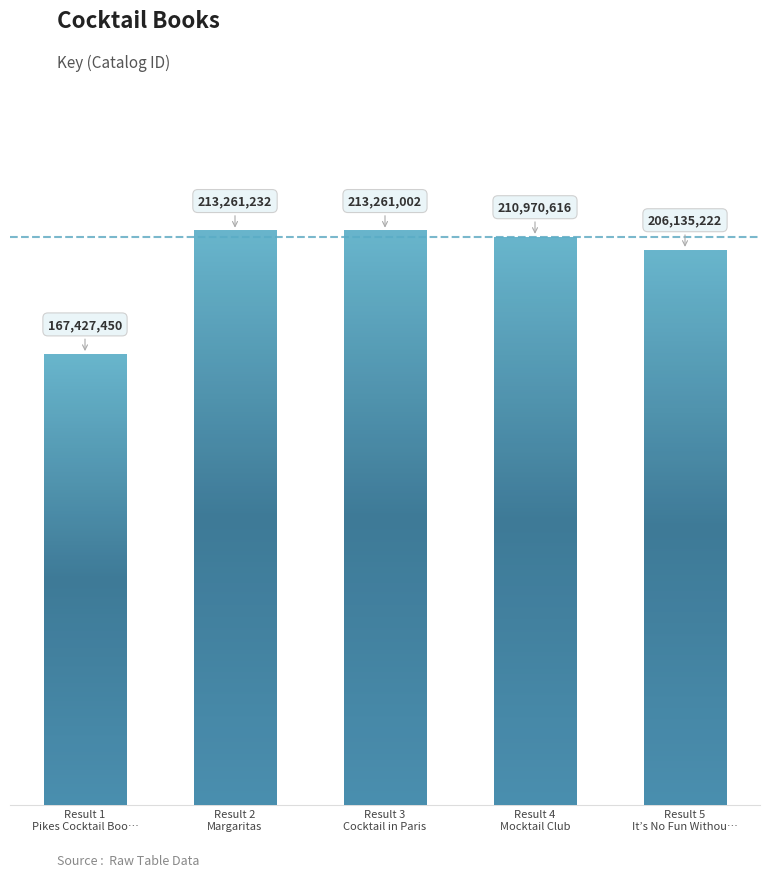

List the labels in order of value, largest first.

Result 2
Margaritas, Result 3
Cocktail in Paris, Result 4
Mocktail Club, Result 5
It’s No Fun Withou…, Result 1
Pikes Cocktail Boo…